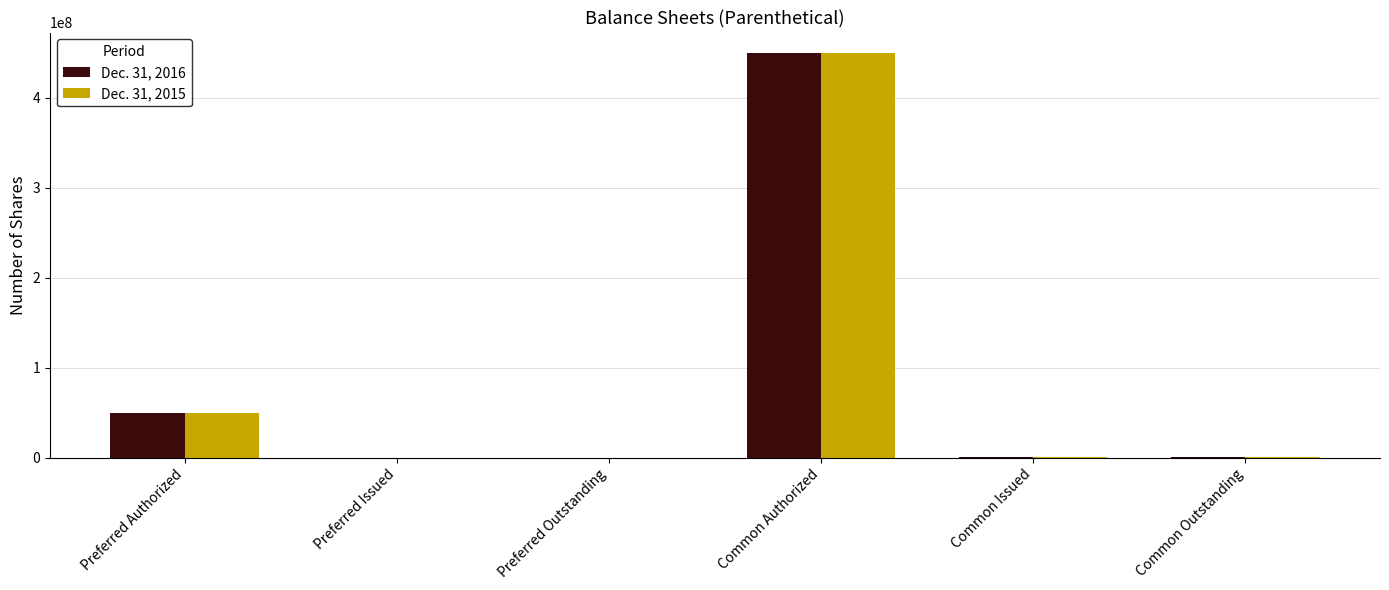

Which label corresponds to the largest value in the chart?

Common Authorized